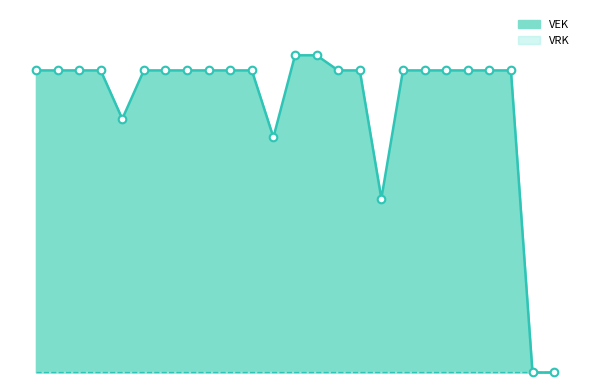

What is the change in value from 2021 Opmaak ontwerp to 2019 1ste aanpassing ontwerp?

-2000